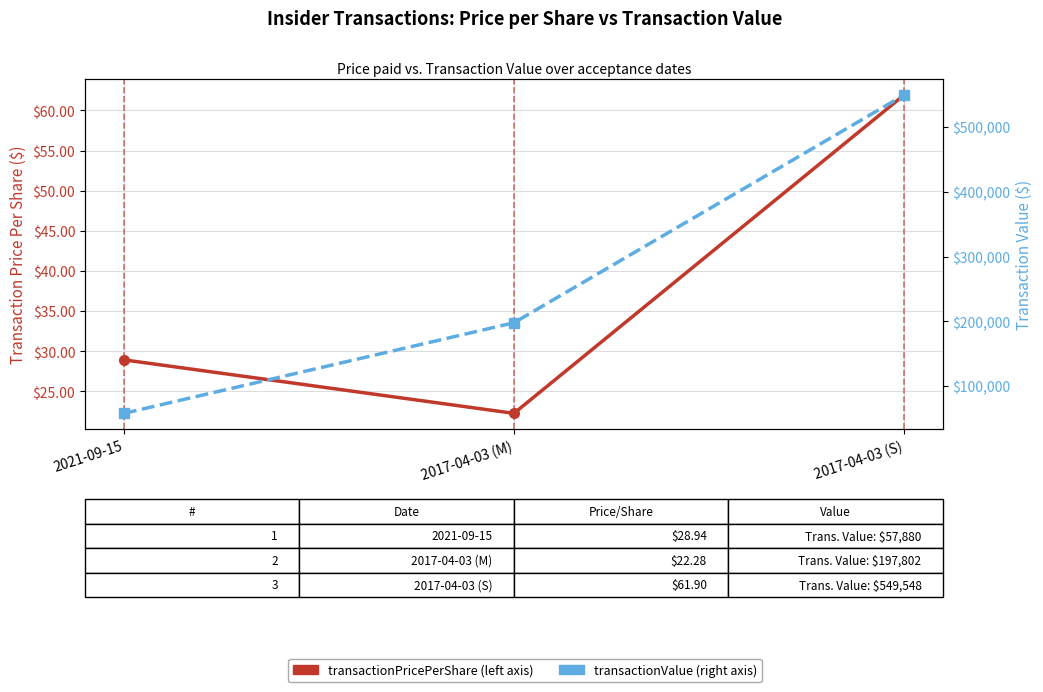

What are all the series names shown in the legend?

transactionPricePerShare, transactionValue